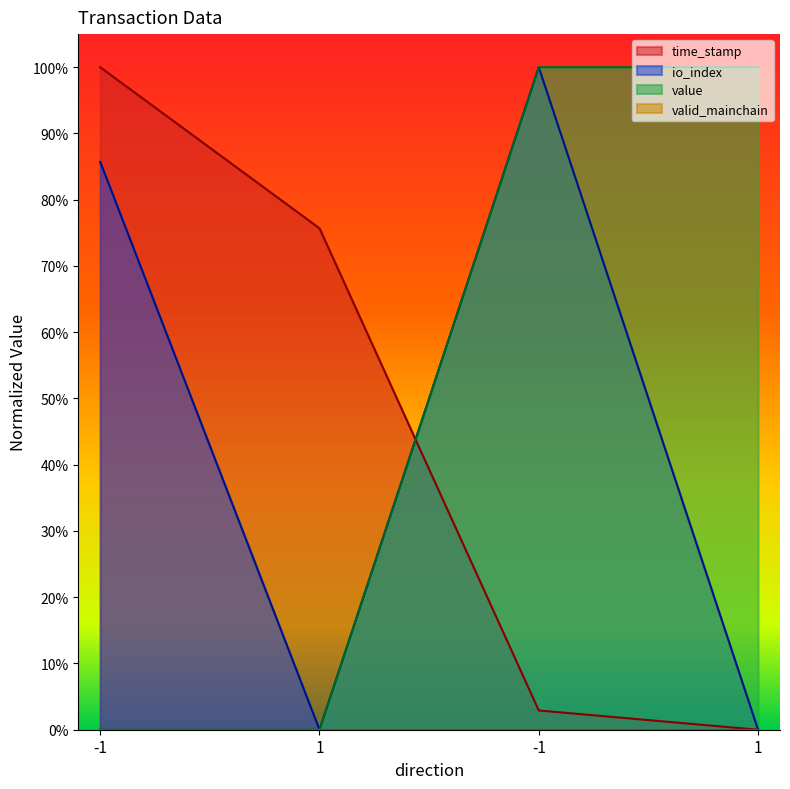

What is the difference between the io_index values at 1 and -1?

0.9